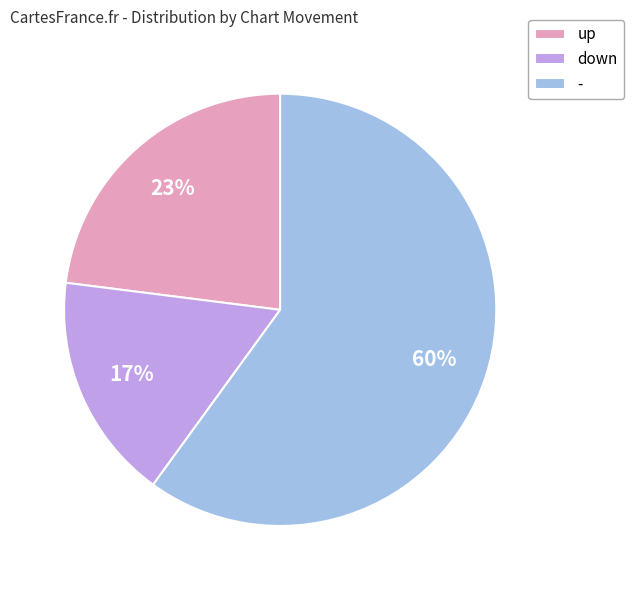

Does - represent more than half of the total?

Yes